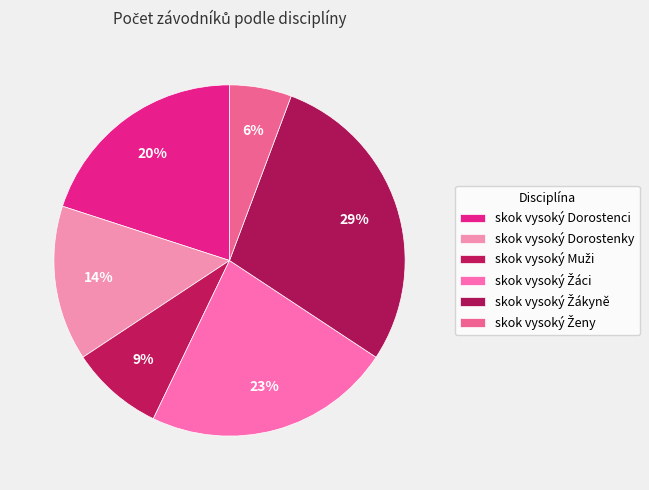

What percentage do skok vysoký Žáci and skok vysoký Dorostenky together represent?

37.1%